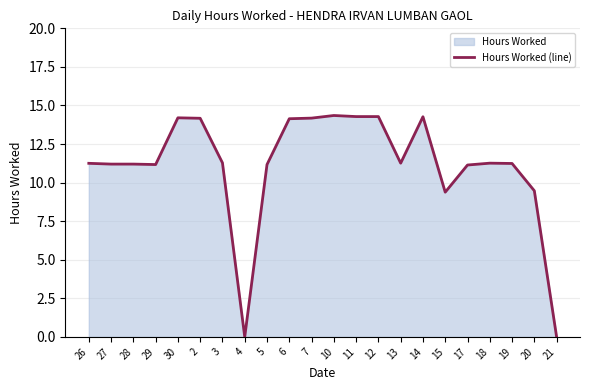

What is the change in value from 27 to 30?

+3.0